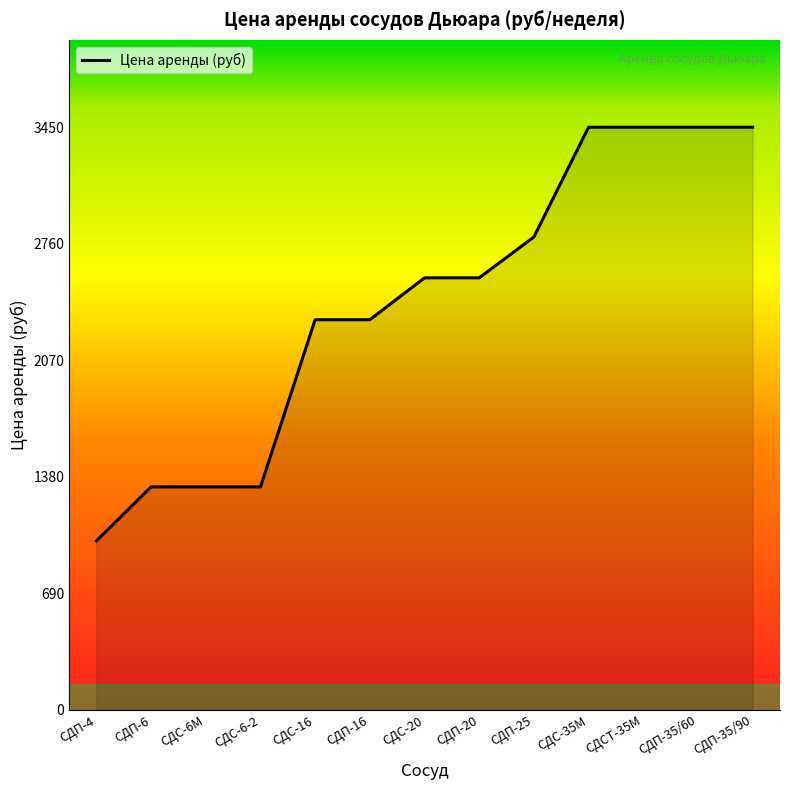

What is the maximum value shown in the chart?

3450